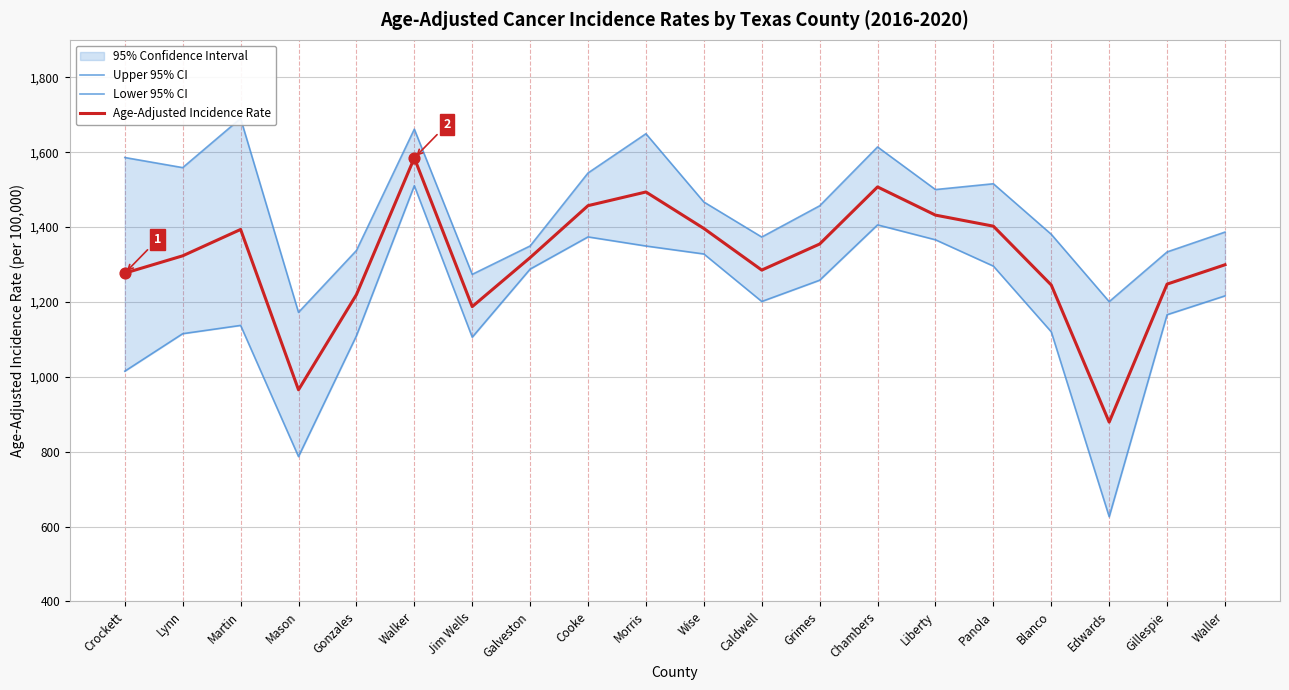

Is the value of Age-Adjusted Incidence Rate at Cooke greater than the value of Lower 95% CI at Jim Wells?

Yes